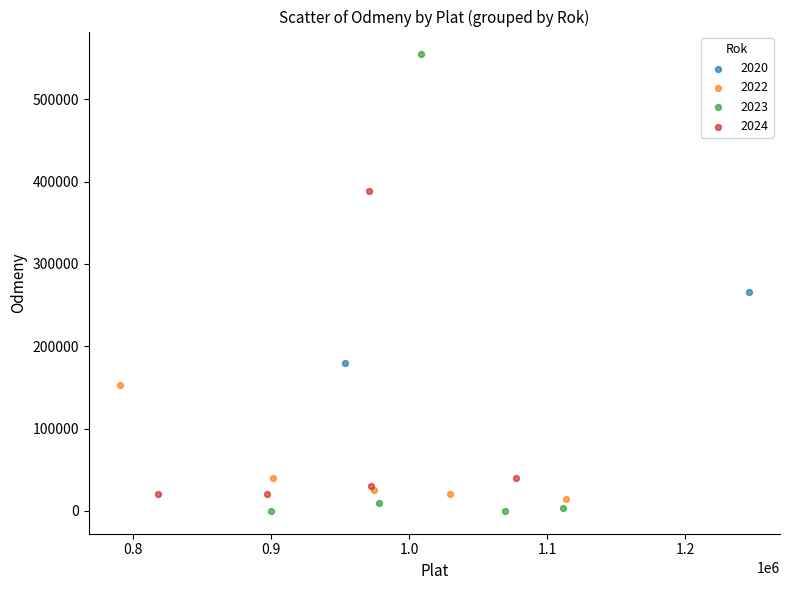

What are all the series names shown in the legend?

2020, 2022, 2023, 2024